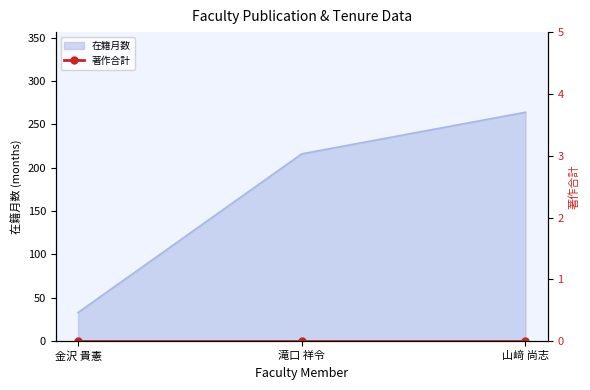

What is the change in value from 滝口 祥令 to 山﨑 尚志?

+48